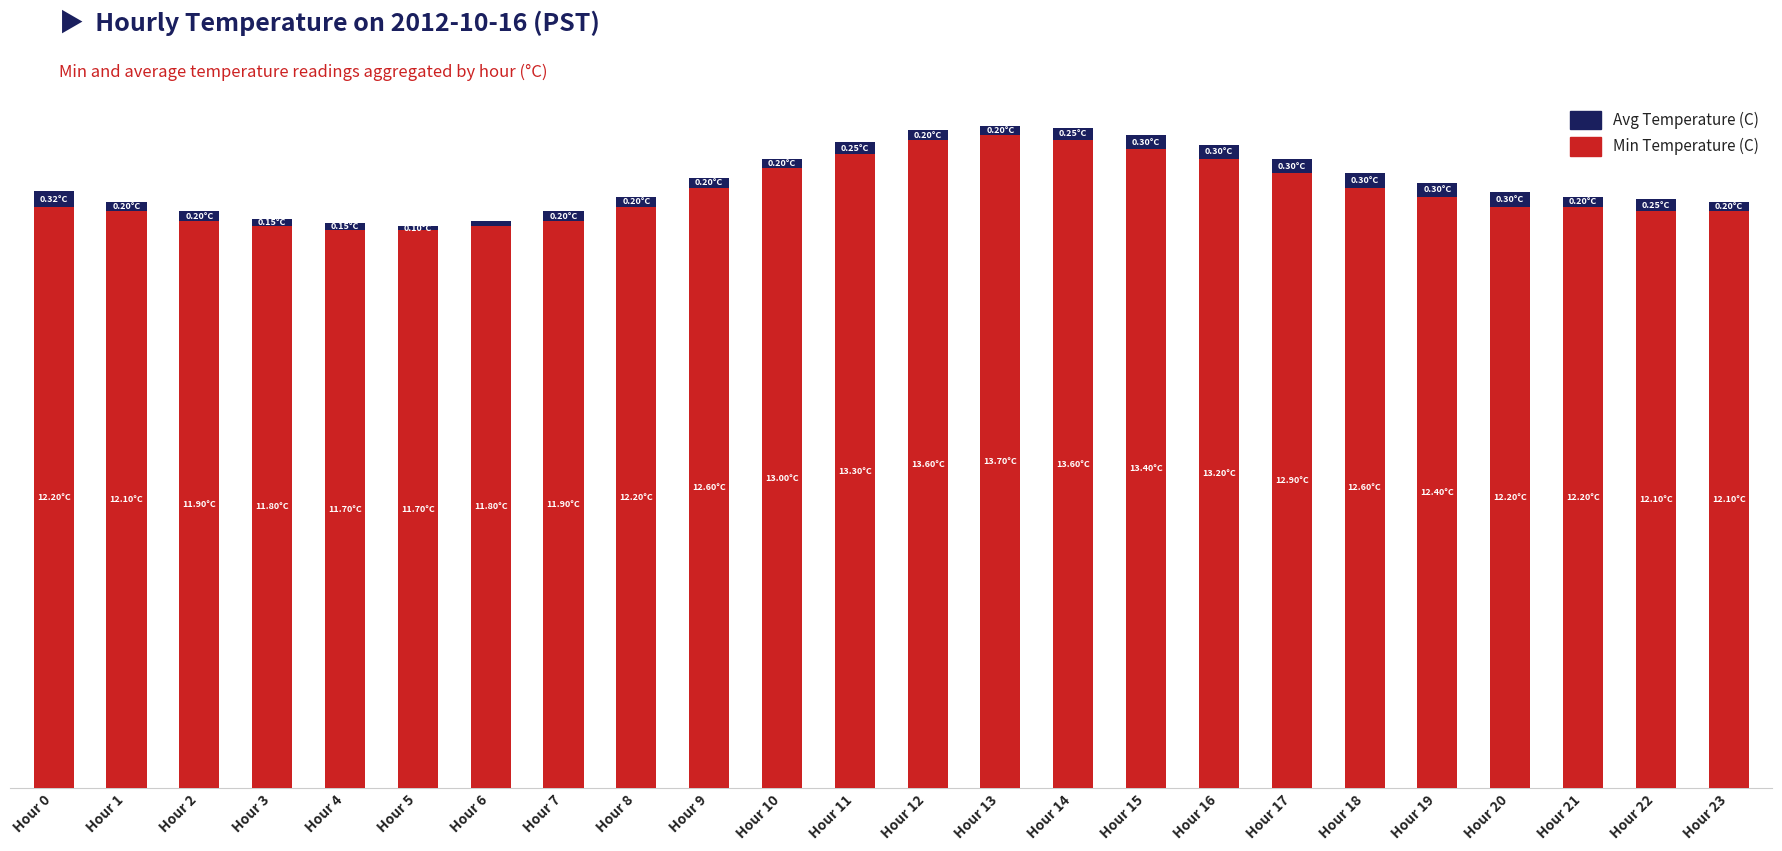

What are all the series names shown in the legend?

Avg Temperature (C), Min Temperature (C)